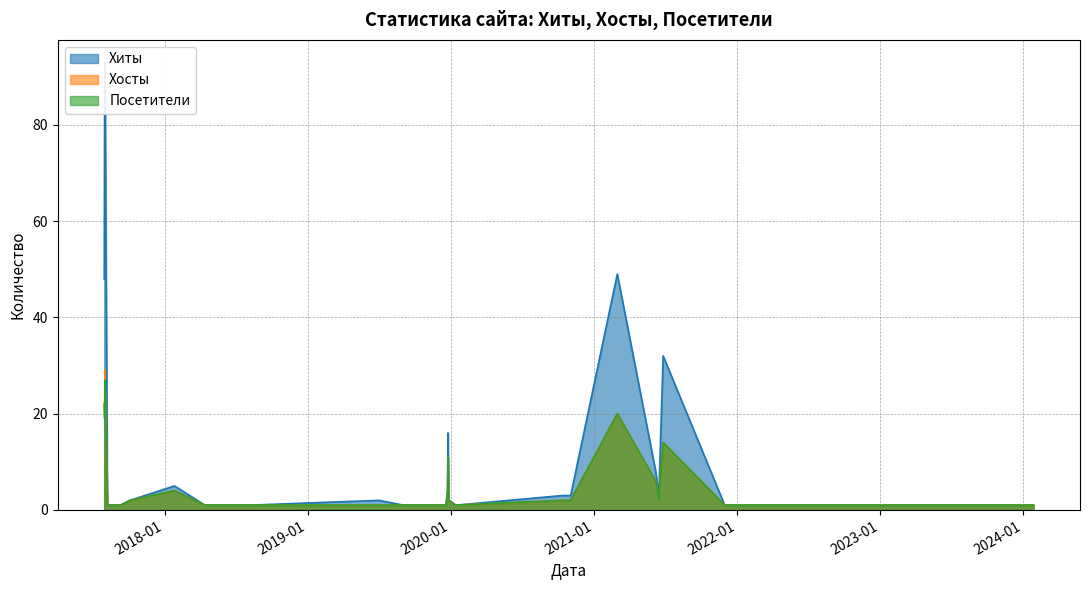

How many values in the Посетители series exceed 1?

14